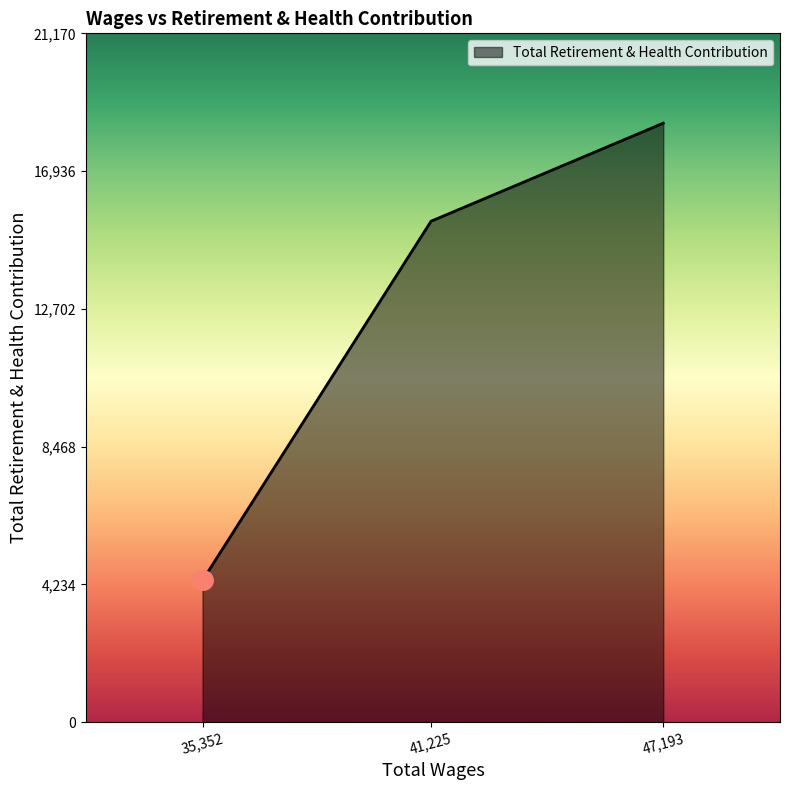

How many lines are shown in the chart?

1